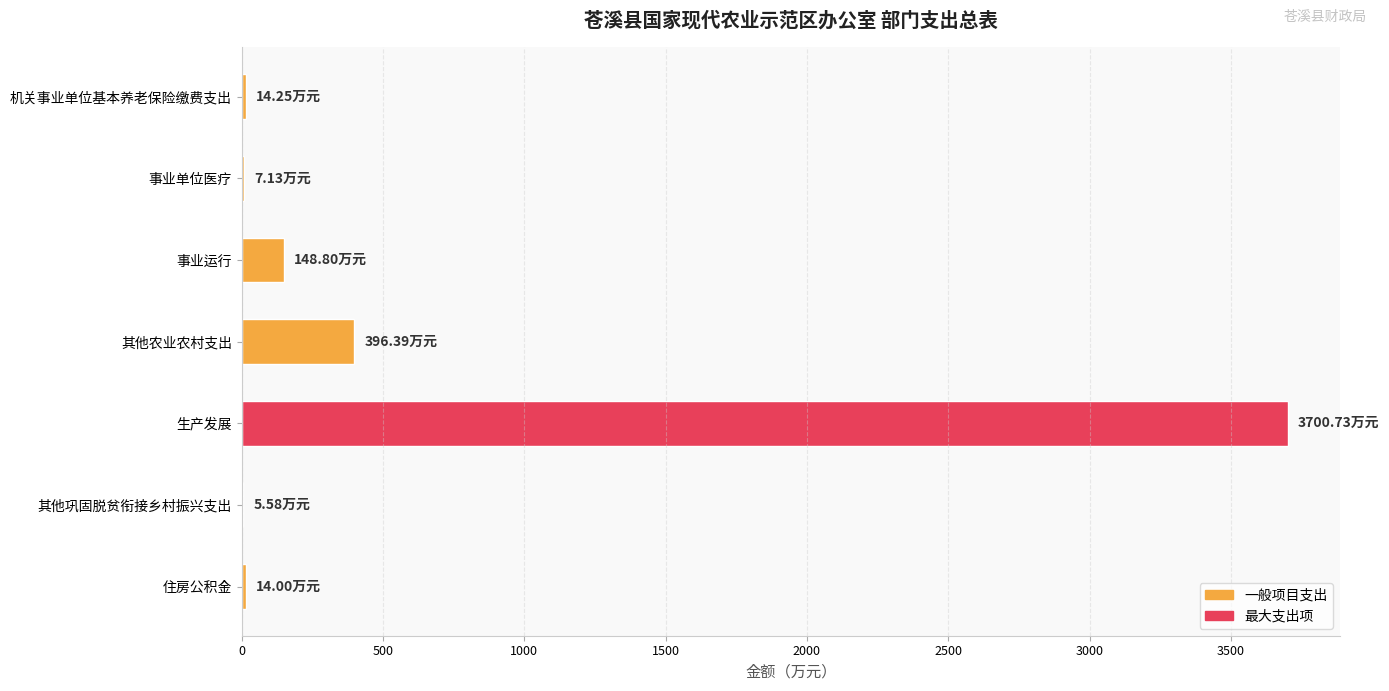

Which category has the highest value across all series?

生产发展